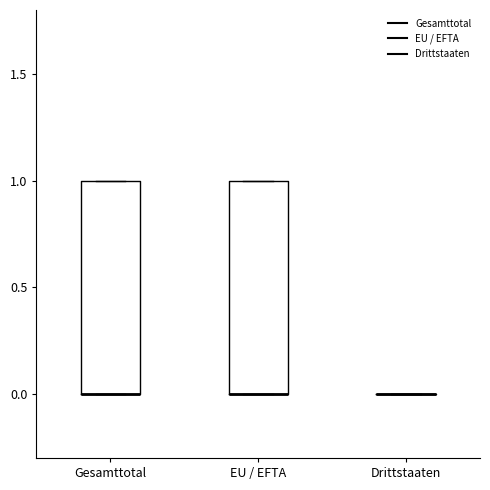

Reading left to right, transcribe this box plot: for each box, give where its median line is, the range the box spans, and where its two whiskers end, as read against the y-axis. The values are not printed on the chart, so give them approximately, as read against the axis.

Gesamttotal: median 0 (drawn on the box's lower edge), box 0 to 1, whiskers 0 to 1
EU / EFTA: median 0 (drawn on the box's lower edge), box 0 to 1, whiskers 0 to 1
Drittstaaten: box collapsed to a line at 0, whiskers 0 to 0